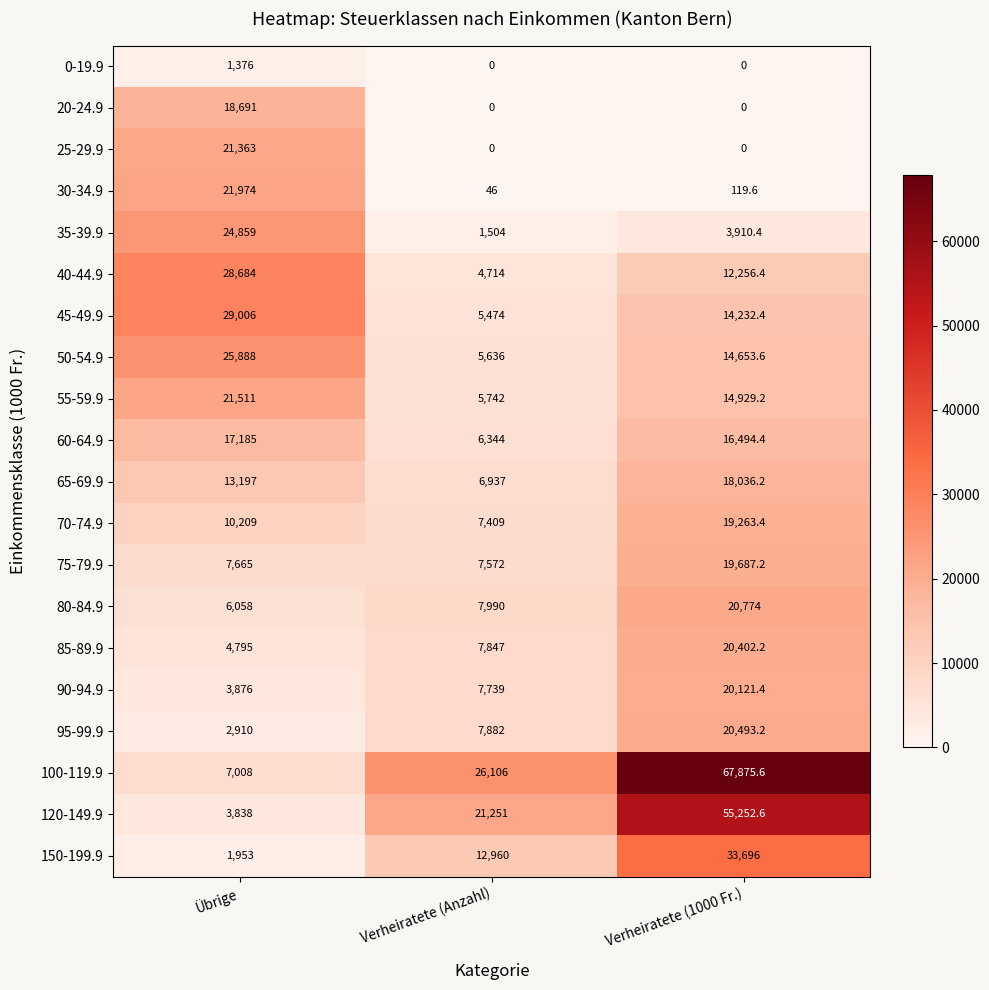

Between Übrige and Verheiratete (Anzahl), which series saw the biggest shift?

40-44.9